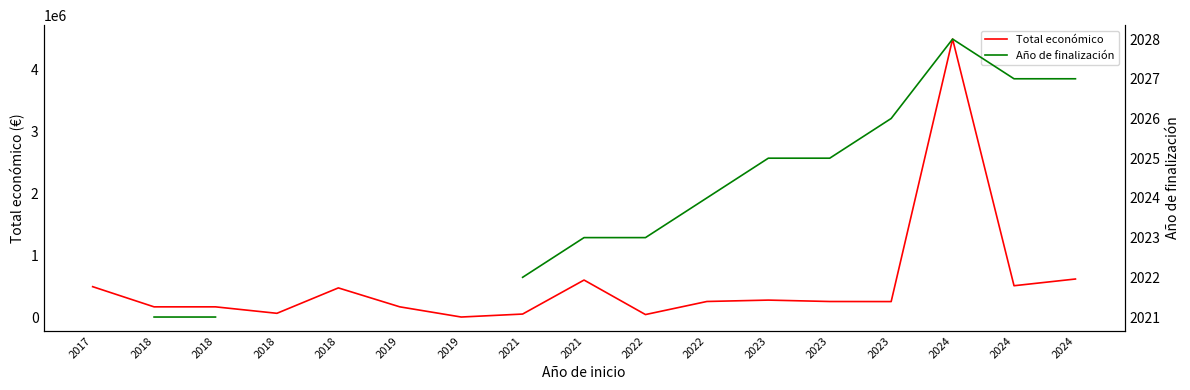

True or false: Total económico has more than 2 interior local peaks.

True